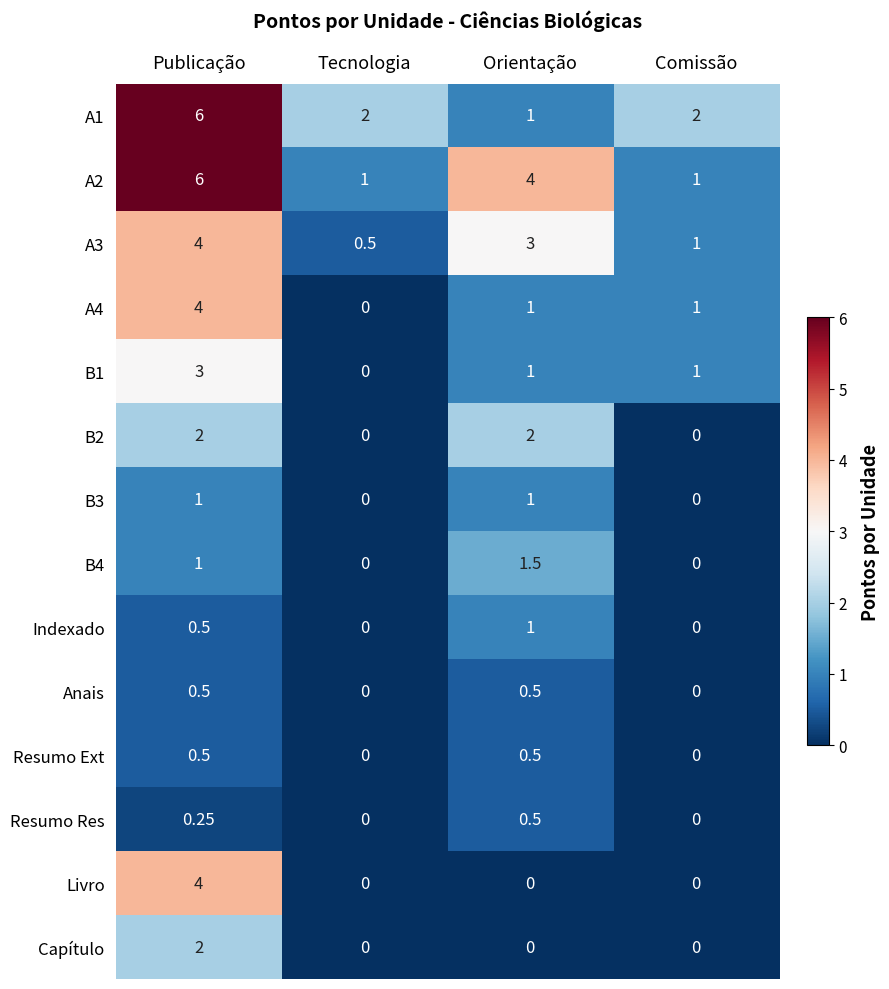

Which label corresponds to the largest value in the chart?

Publicação